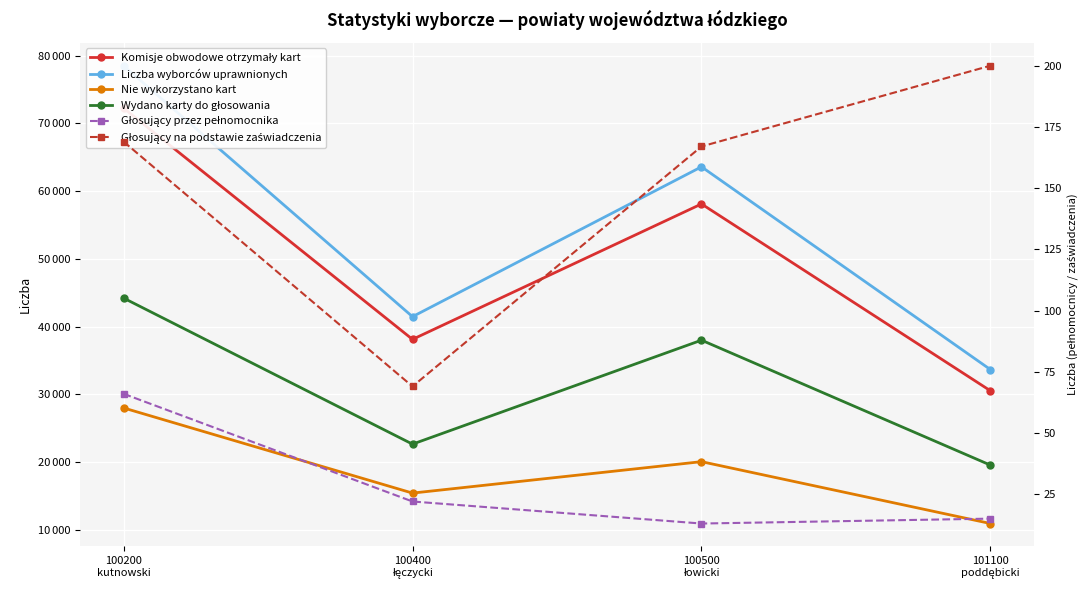

How many interior local valleys does the Liczba wyborców uprawnionych series have?

1